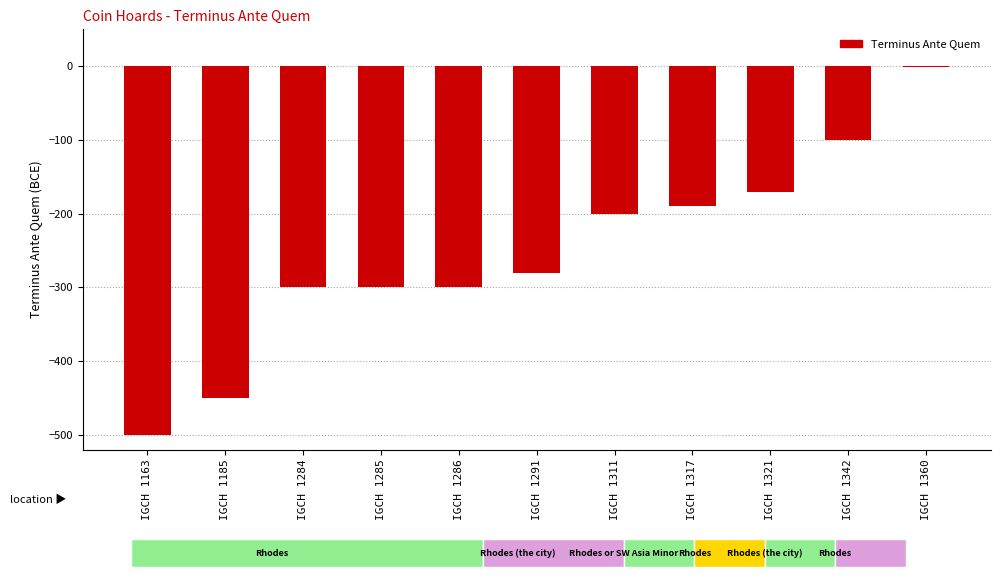

Does the chart contain stacked bars?

No